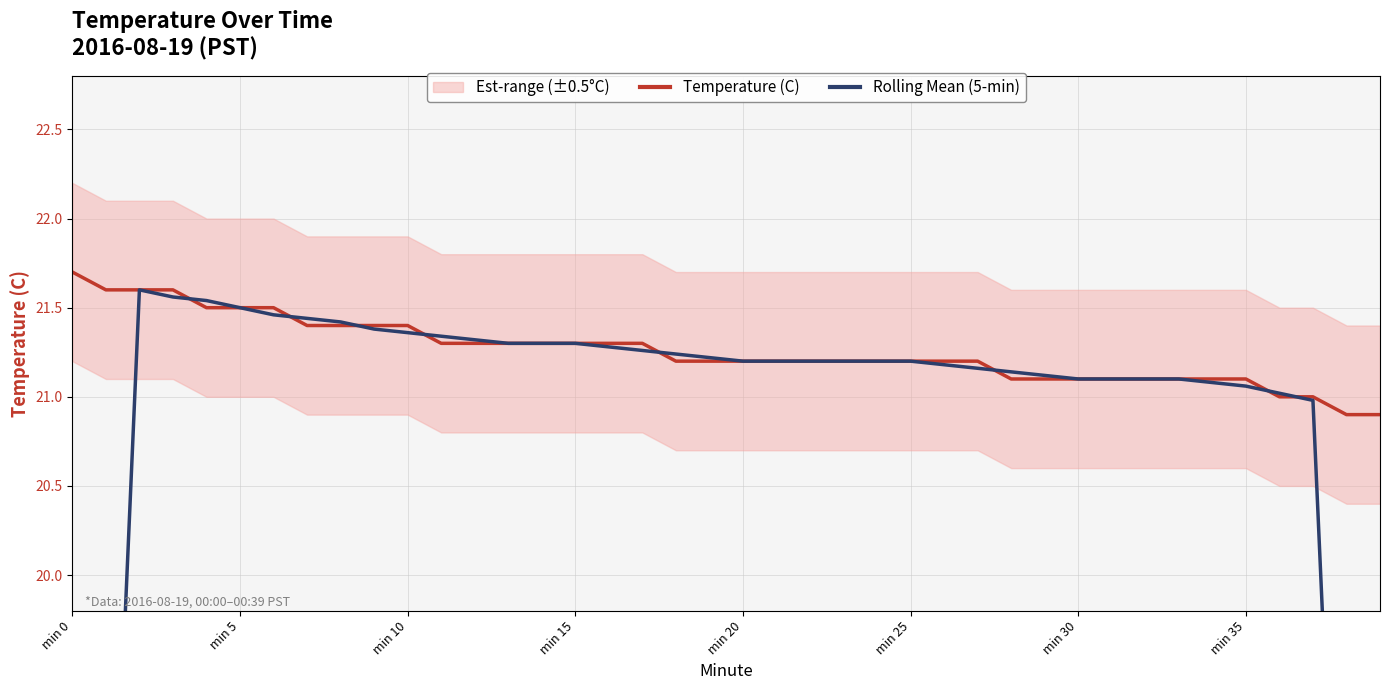

What is the average value of the Rolling Mean (5-min) series?

20.6